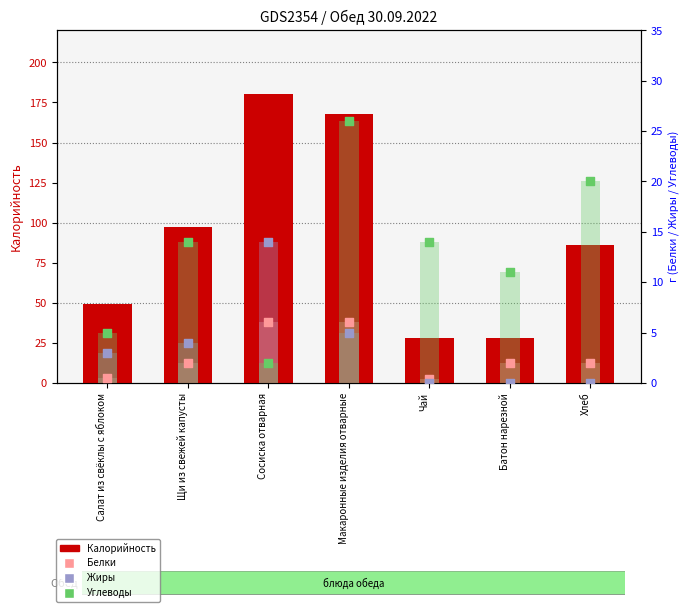

Which series has the largest Y range (max minus min)?

Калорийность